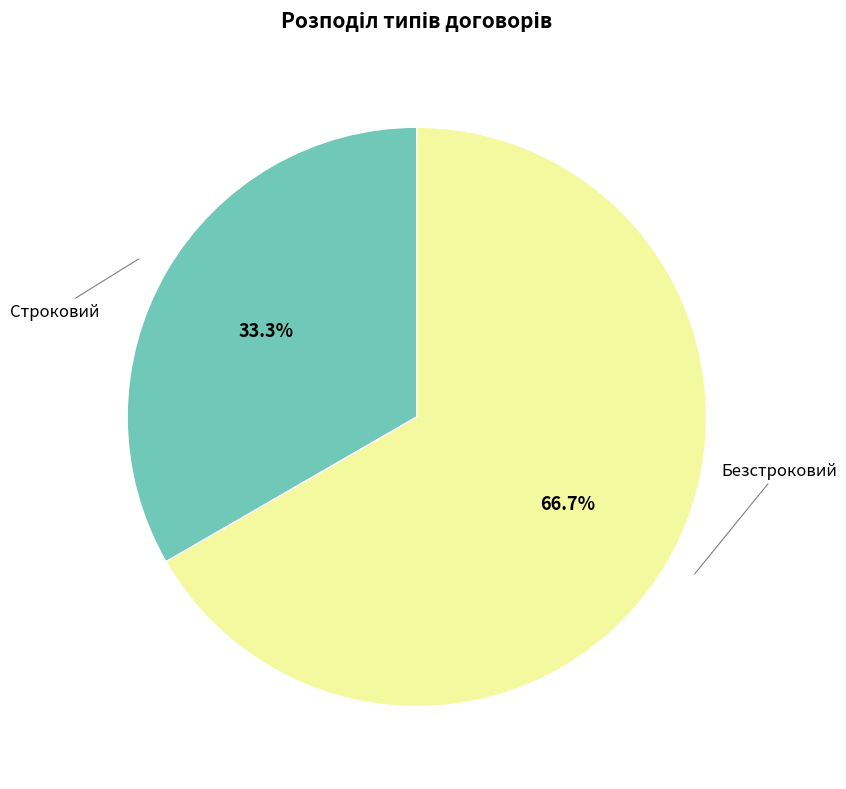

Is there any slice that represents more than half of the pie?

Yes